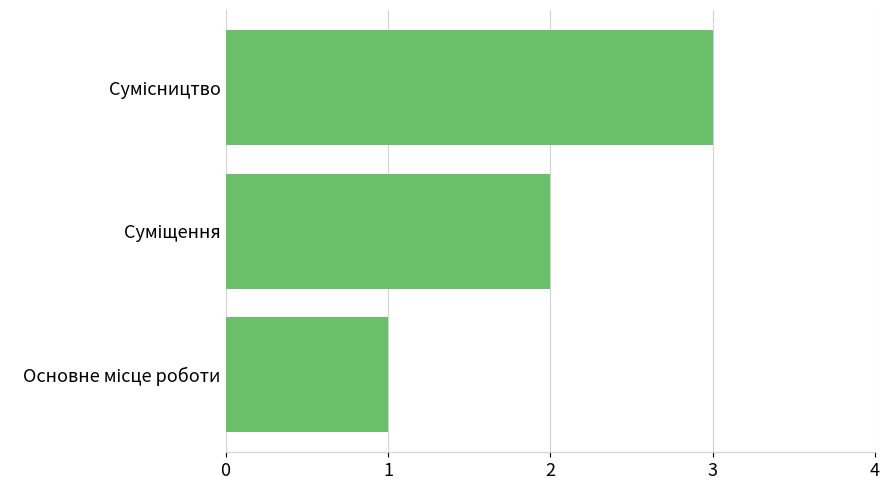

What is the sum of all values?

6